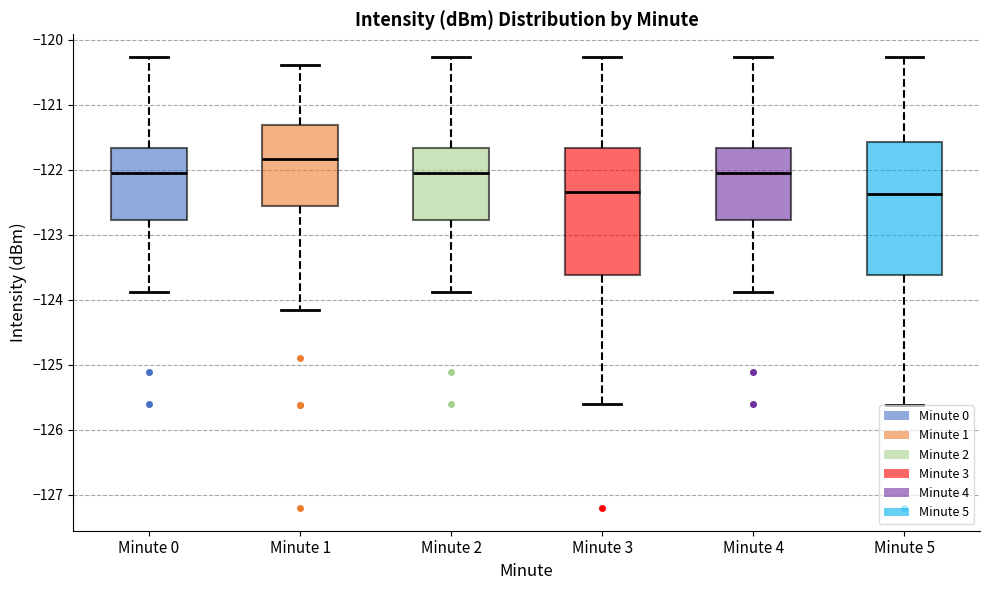

Reading left to right, transcribe this box plot: for each box, give where its median line is, the range the box spans, and where its two whiskers end, as read against the y-axis. The values are not printed on the chart, so give them approximately, as read against the axis.

Minute 0: median -122.0, box -122.8 to -121.7, whiskers -123.9 to -120.3
Minute 1: median -121.8, box -122.6 to -121.3, whiskers -124.2 to -120.4
Minute 2: median -122.0, box -122.8 to -121.7, whiskers -123.9 to -120.3
Minute 3: median -122.3, box -123.6 to -121.7, whiskers -125.6 to -120.3
Minute 4: median -122.0, box -122.8 to -121.7, whiskers -123.9 to -120.3
Minute 5: median -122.4, box -123.6 to -121.6, whiskers -125.6 to -120.3